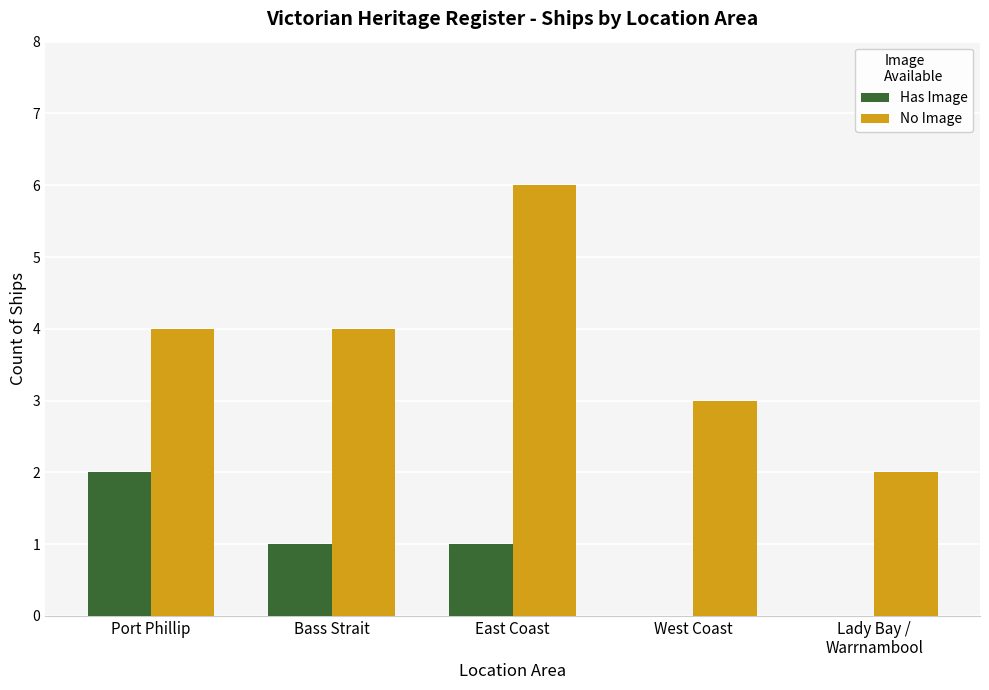

What is the sum of all No Image values?

19